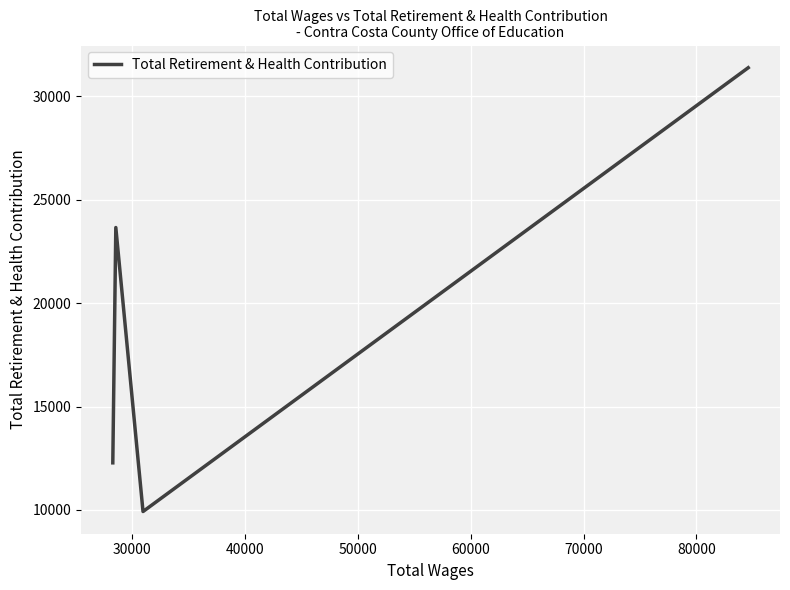

The chart shows a value of 17795 at 50000. True or false?

False